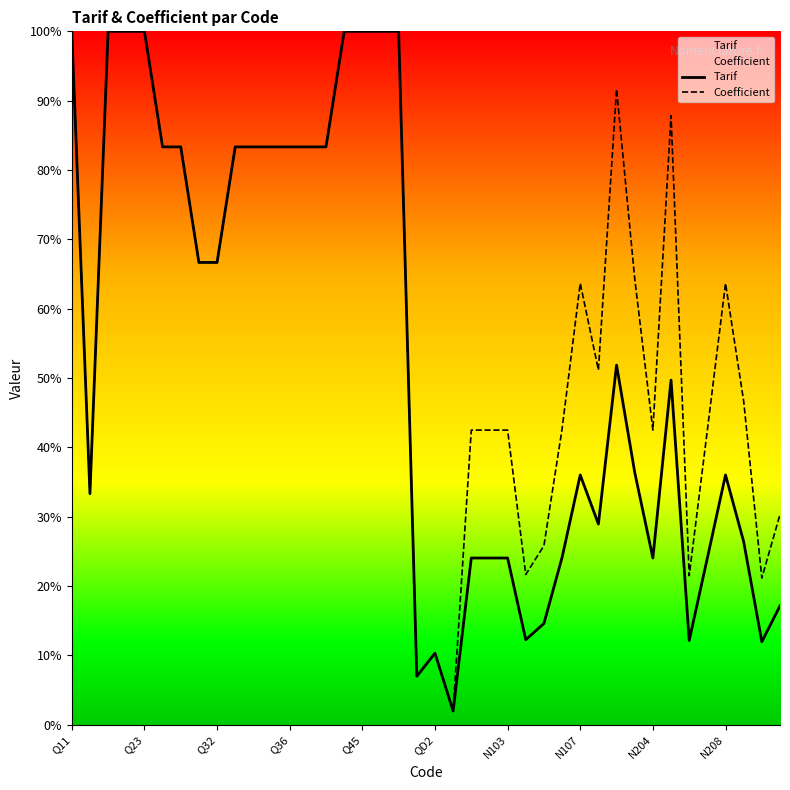

What is the minimum value shown in the chart?

2.0